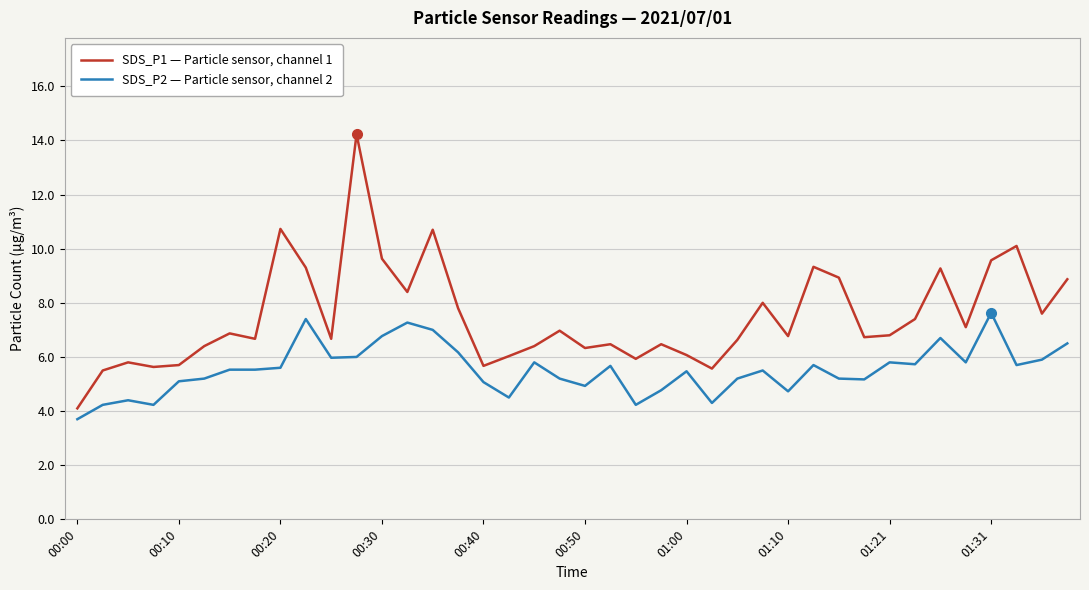

True or false: SDS_P2 — Particle sensor, channel 2 and SDS_P1 — Particle sensor, channel 1 cross at least once.

False